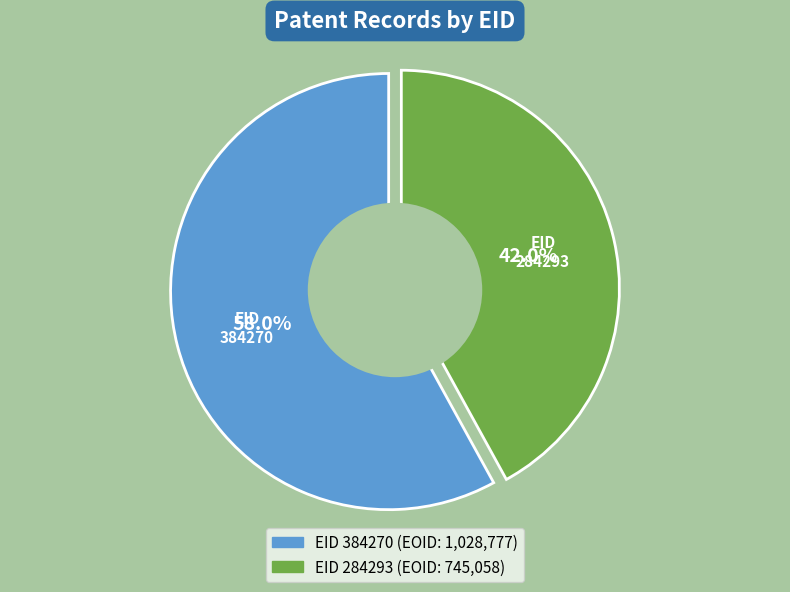

To the nearest percent, what is the average slice percentage?

50%